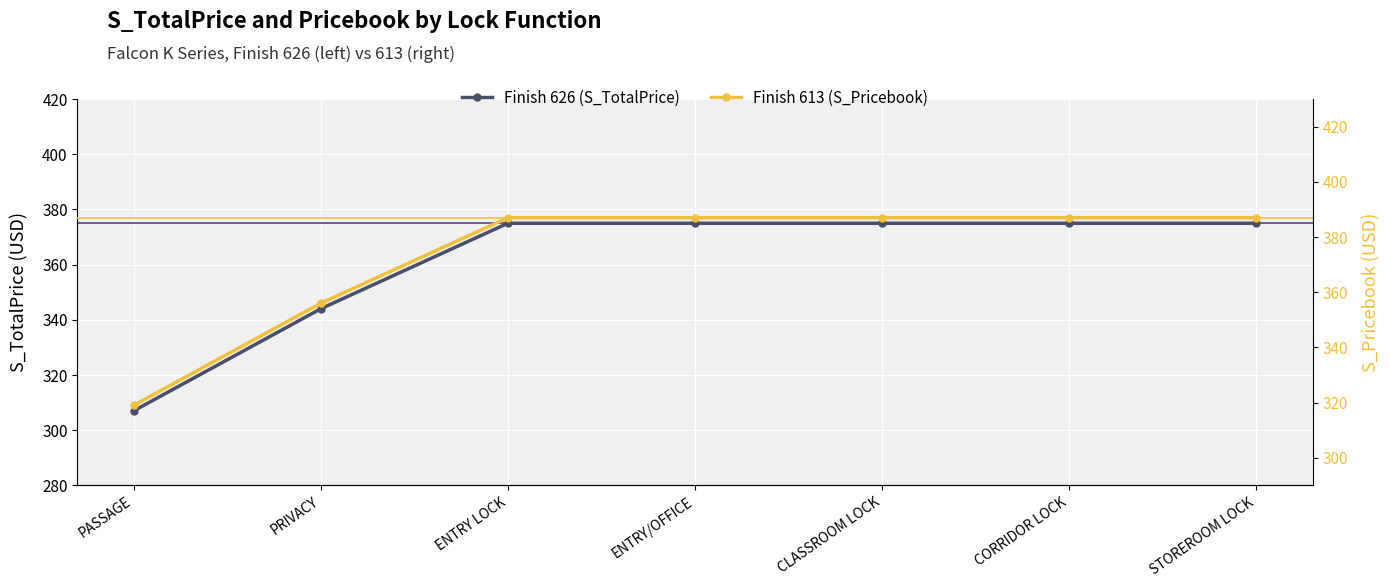

True or false: Finish 626 (S_TotalPrice) and Finish 613 (S_Pricebook) intersect in this chart.

False